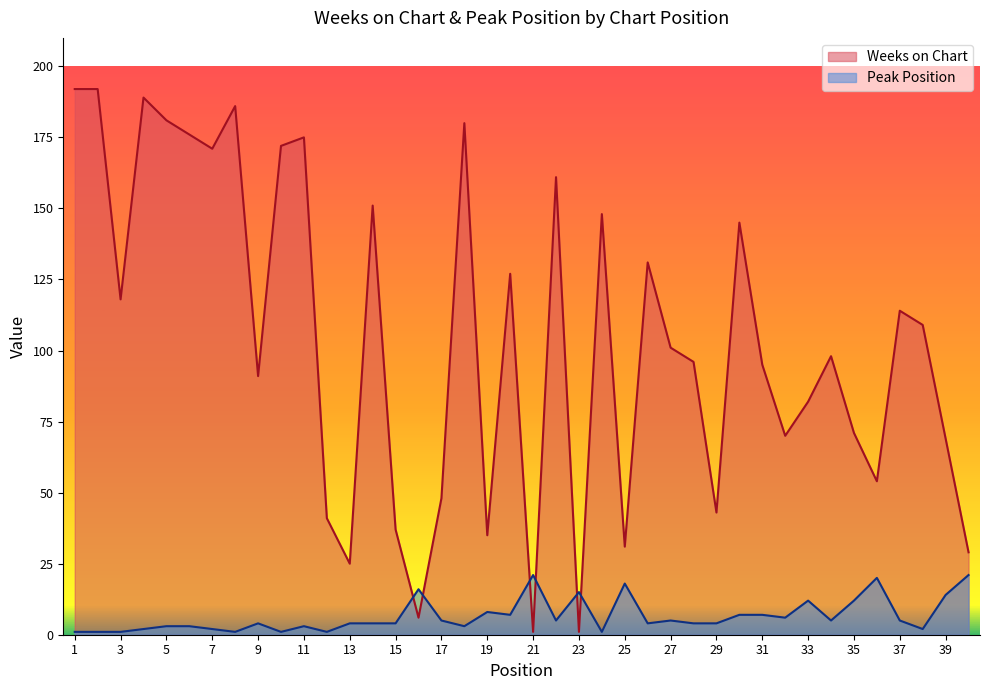

What is the highest value of the Weeks on Chart series?

192